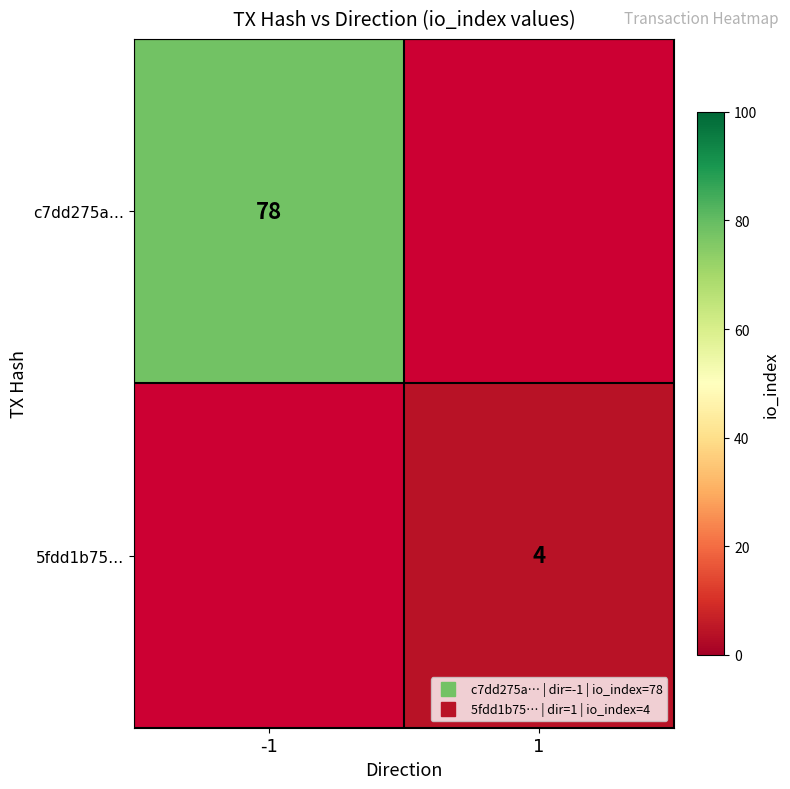

The value of 5fdd1b75… at 1 is 4.0. True or false?

True